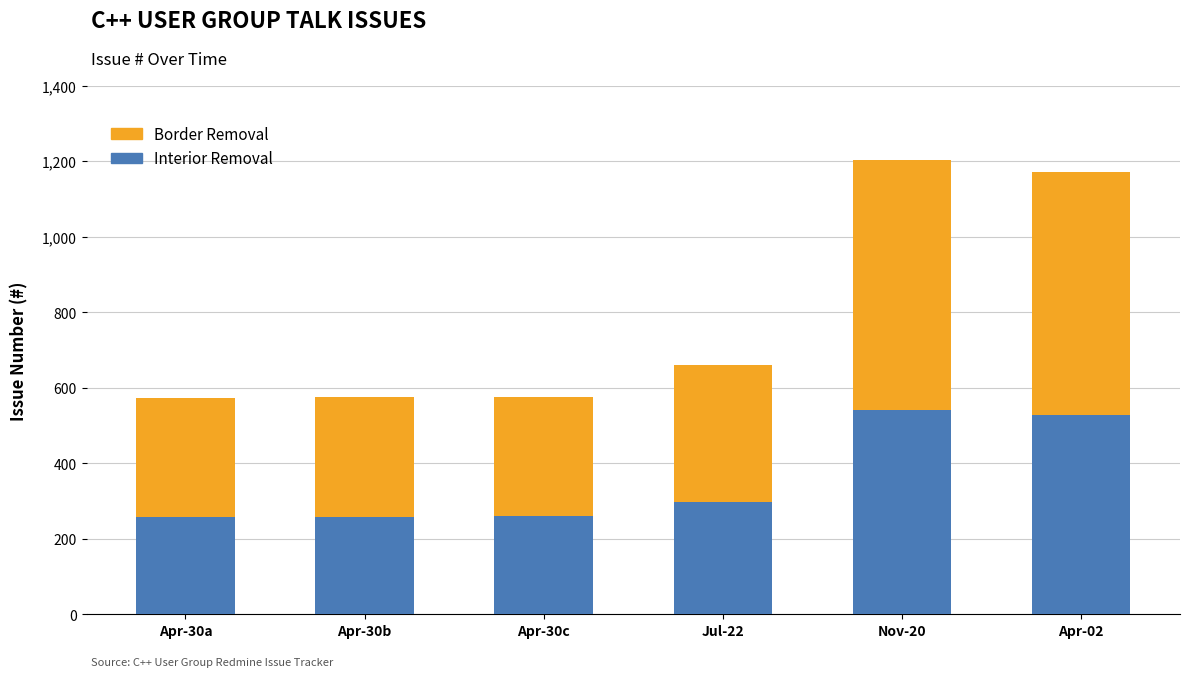

What is the sum of all Interior Removal values?

2139